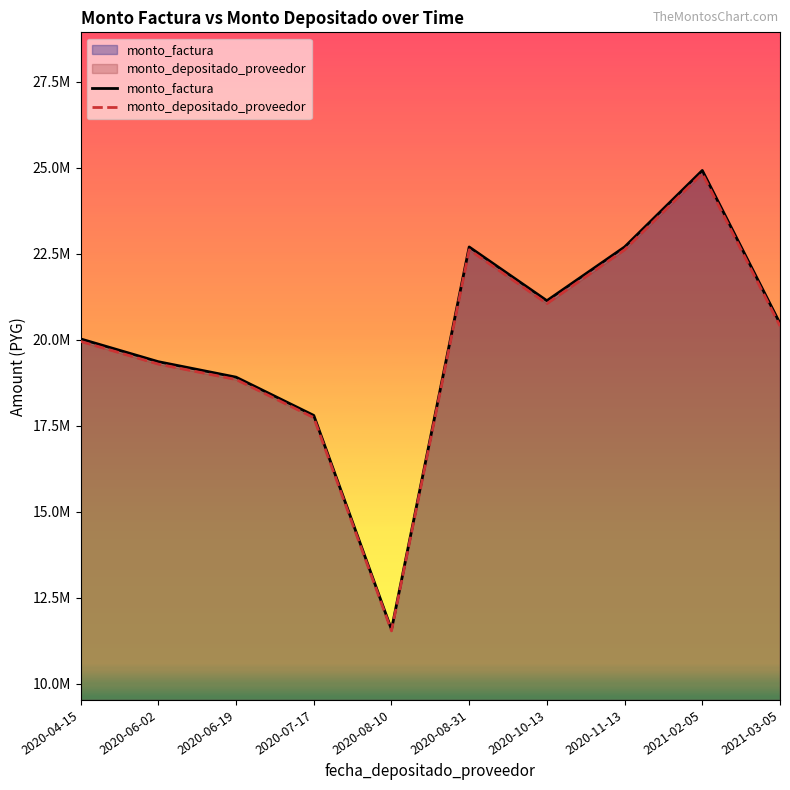

Reading right to left, transcribe all the data shown in this chart.

monto_factura: 20475000	24925000	22700000	21137500	22700000	11575000	17800000	18912500	19362500	20025000
monto_depositado_proveedor: 20400545	24834364	22617455	21052950	22617455	11532909	17735273	18843727	19292091	19952182